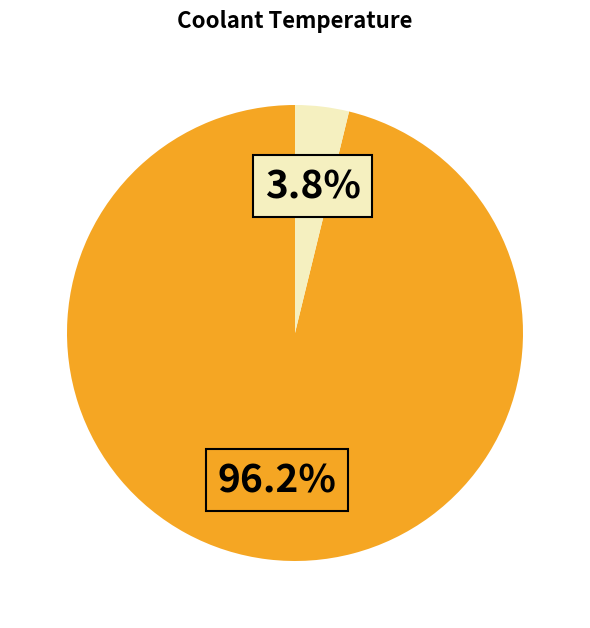

Is there a majority slice in this chart?

Yes